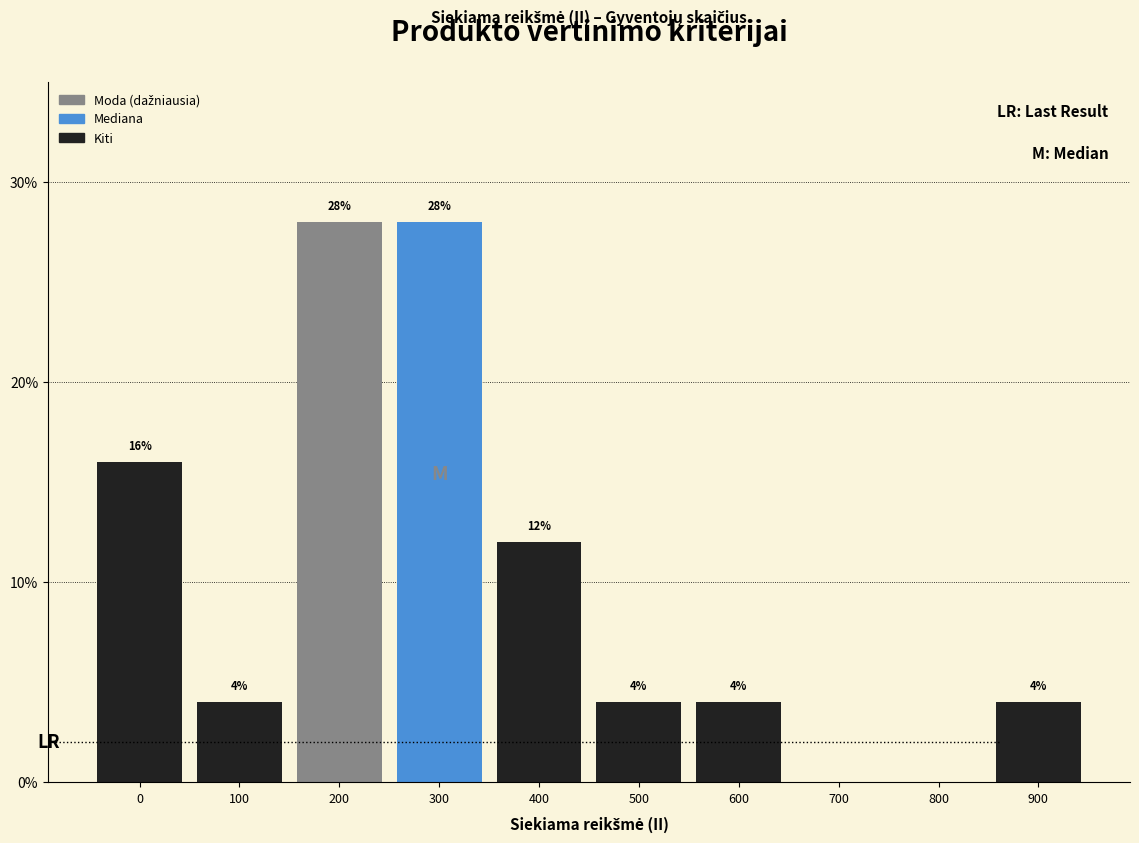

Reading left to right, what are all the values shown in this chart?

0=16.0	100=4.0	200=28.0	300=28.0	400=12.0	500=4.0	600=4.0	700=0.0	800=0.0	900=4.0